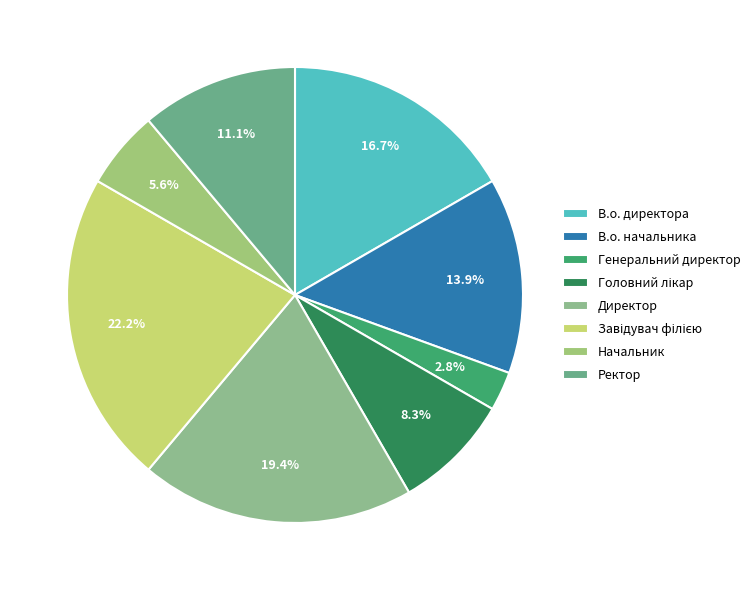

Count the number of slices in the pie.

8